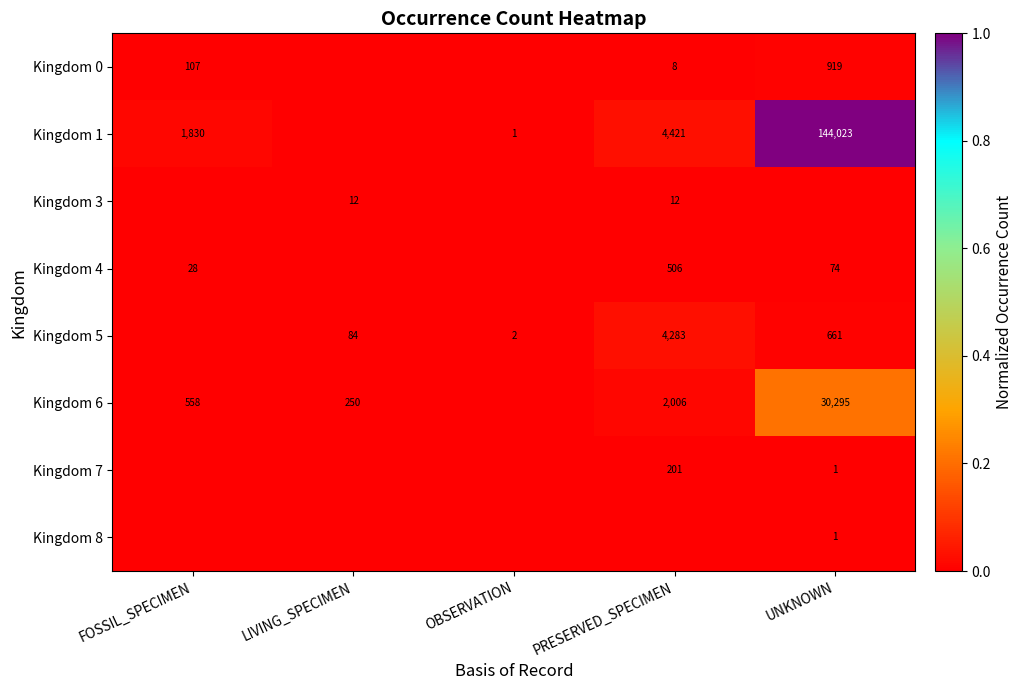

Is it true that Kingdom 4 equals 8 at FOSSIL_SPECIMEN?

False